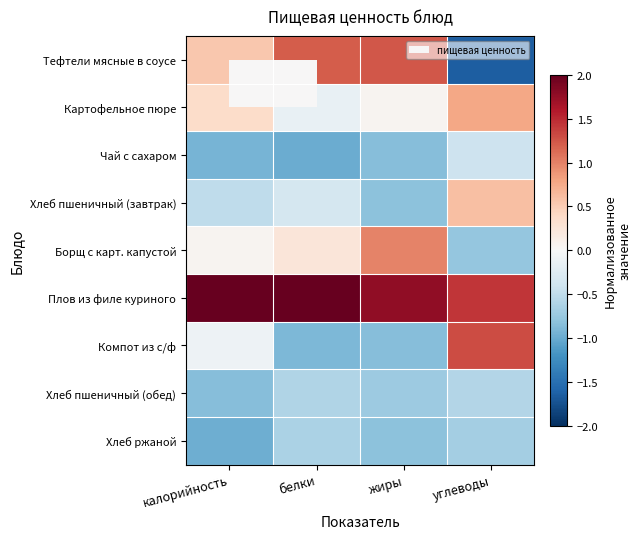

Rank the series at белки from highest to lowest value.

Плов из филе куриного, Тефтели мясные в соусе, Борщ с карт. капустой, Картофельное пюре, Хлеб пшеничный (завтрак), Хлеб пшеничный (обед), Хлеб ржаной, Компот из с/ф, Чай с сахаром